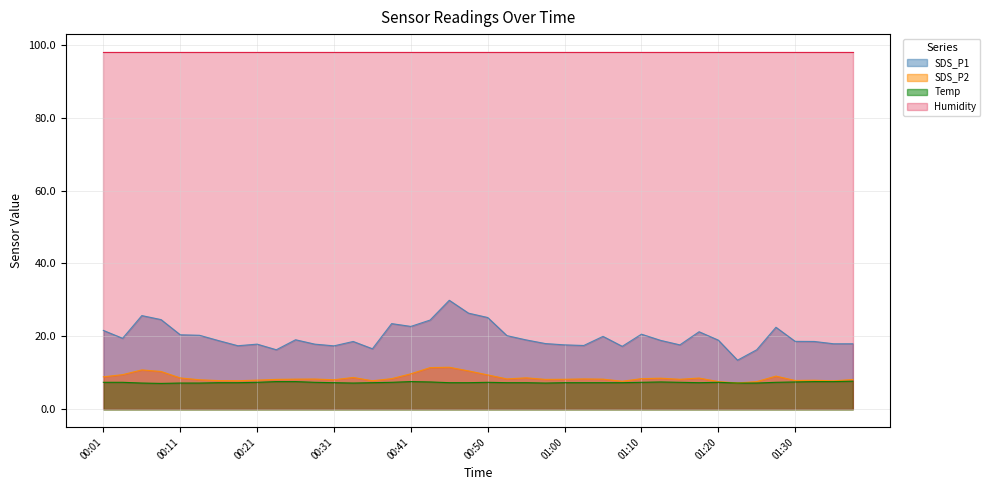

What are all the series names shown in the legend?

SDS_P1, SDS_P2, Temp, Humidity